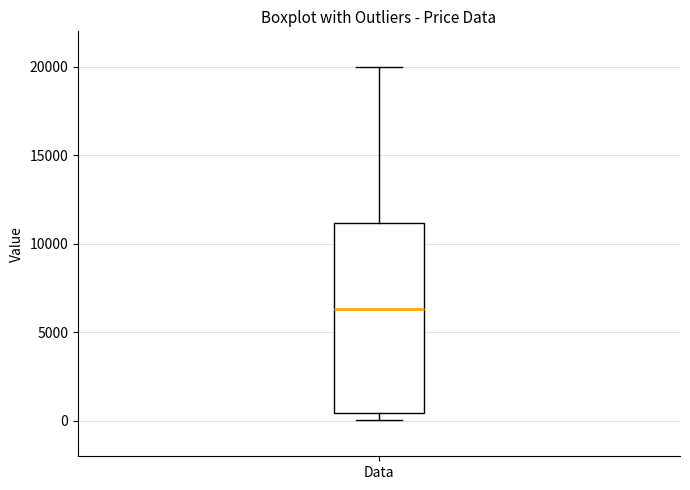

Read this box plot against the y-axis: the position of the median line, the range covered by the box, and the ends of both whiskers. The values are not printed on the chart, so give them approximately, as read against the axis.

median 6500, box 500 to 11000, whiskers 0 to 20000